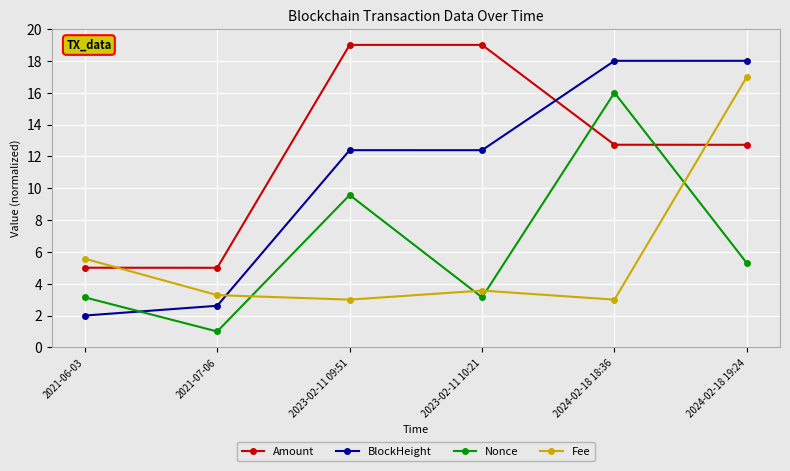

What is the spread (max minus min) of values at 2024-02-18 18:36?

15.0